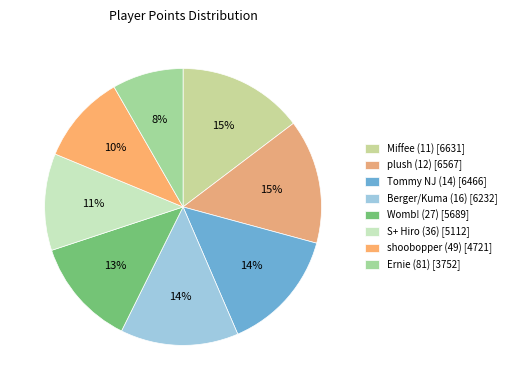

To the nearest percent, what is the difference between the Tommy NJ (14) and Womb! (27) slice percentages?

2%